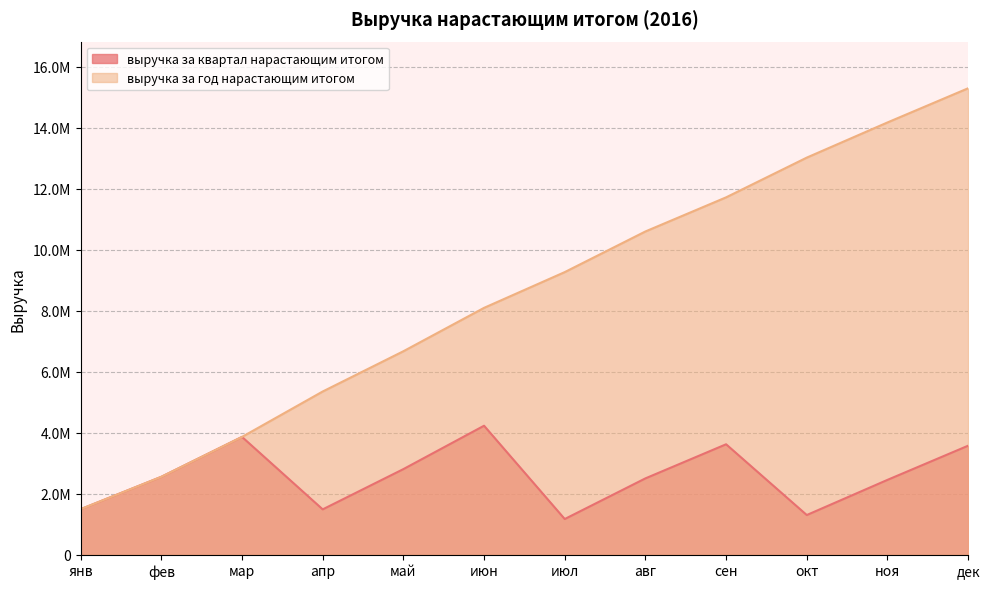

What is the value of the выручка за год нарастающим итогом point at the 4th from the left?

5352923